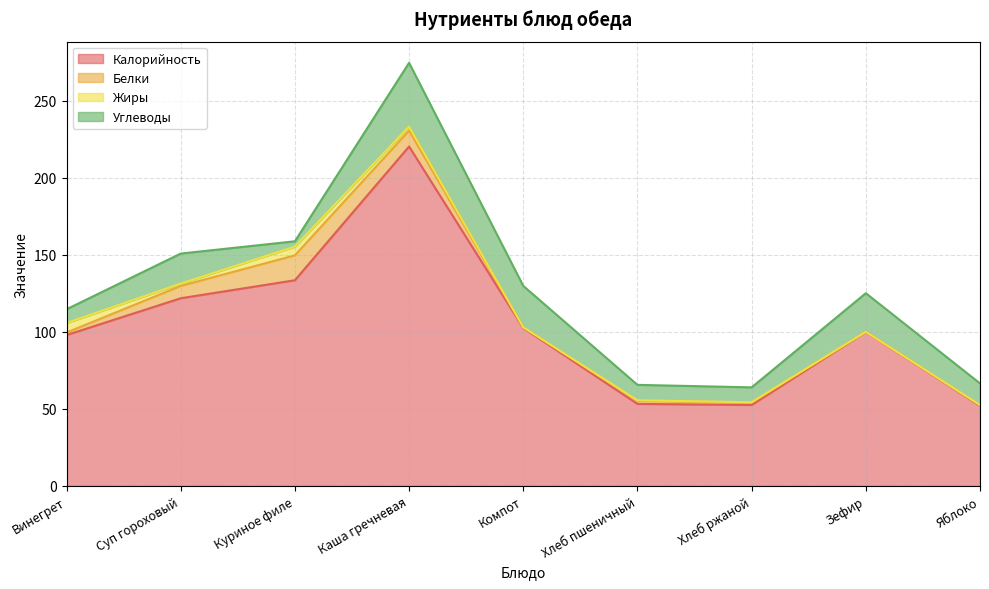

In Белки, how many points are higher than both neighbors (excluding endpoints)?

2